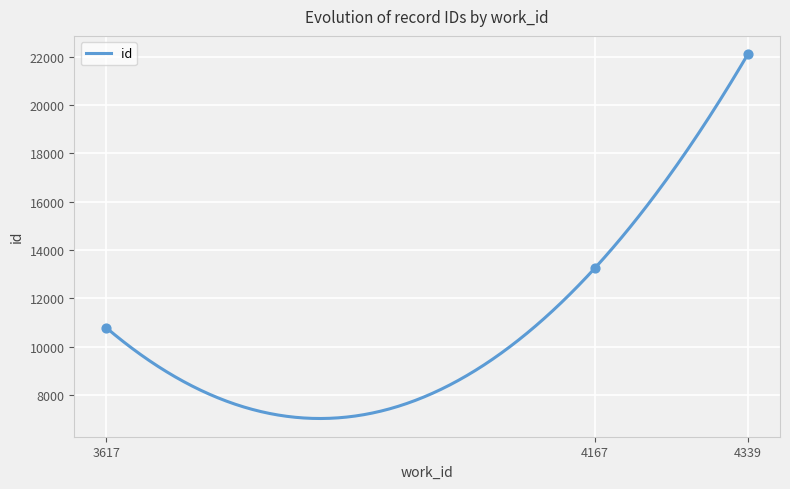

Which has a higher value, 4167 or 4339?

4339